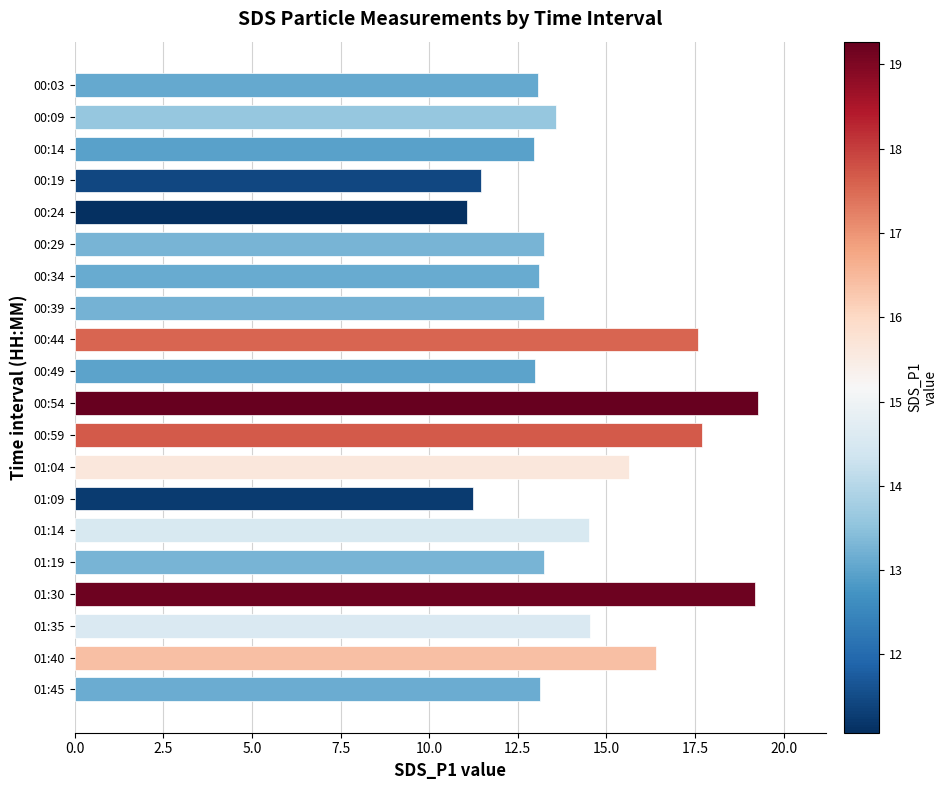

What is the label of the 19th bar from the top?

01:40